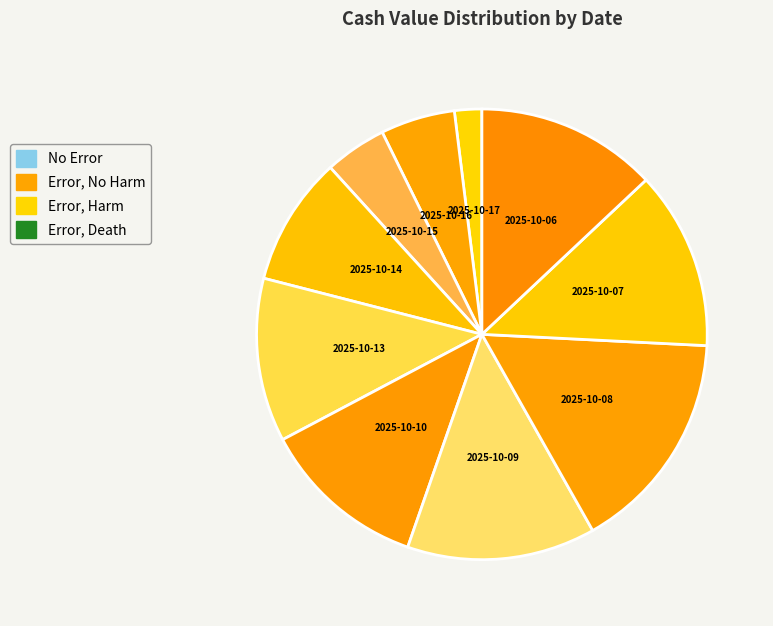

The 2025-10-15 slice represents 14% of the pie. True or false?

False